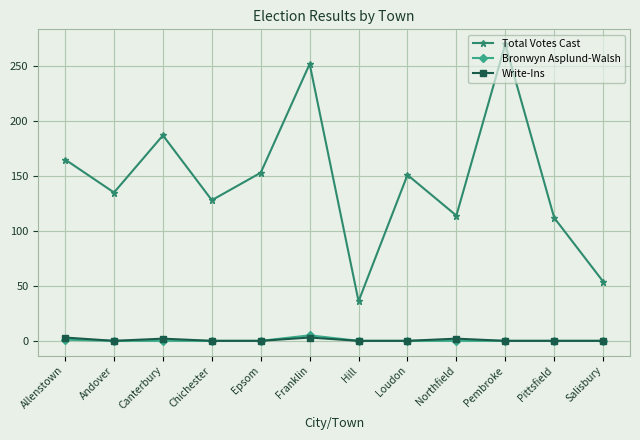

At which category is the sum across all series the highest?

Pembroke